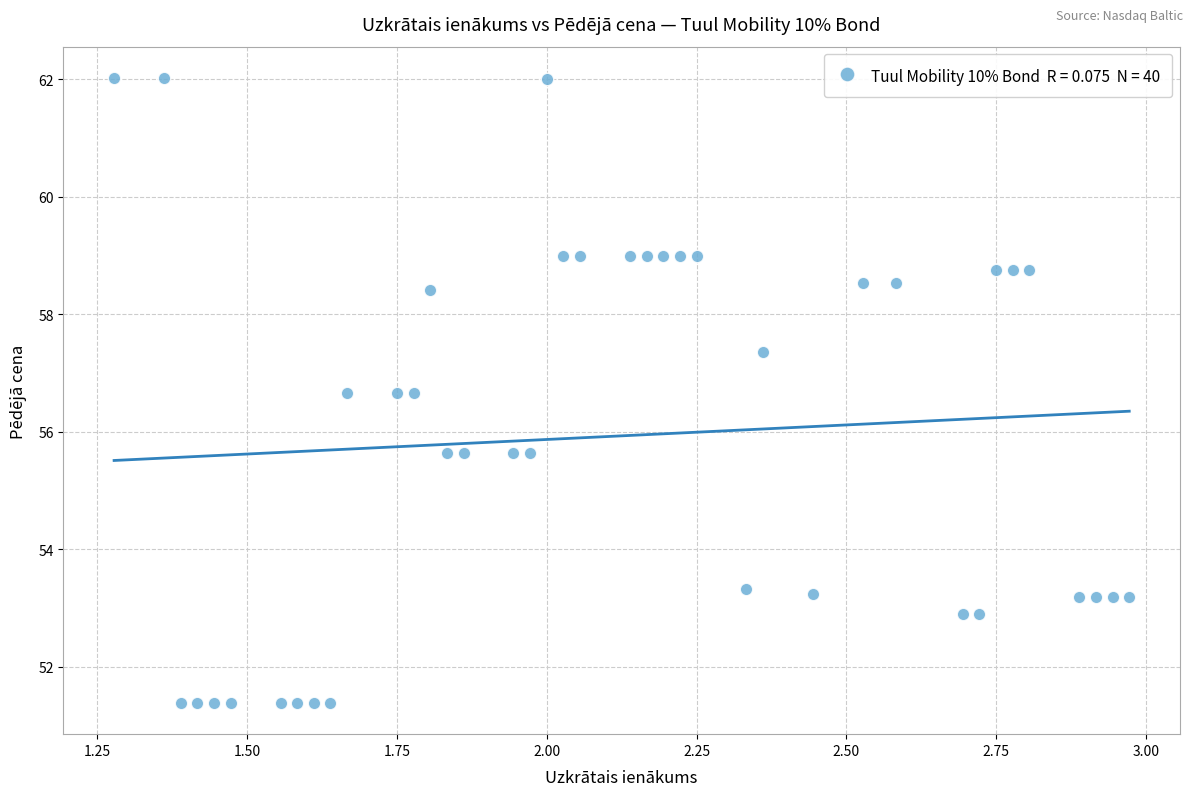

What is the range of X values (max minus min)?

1.7